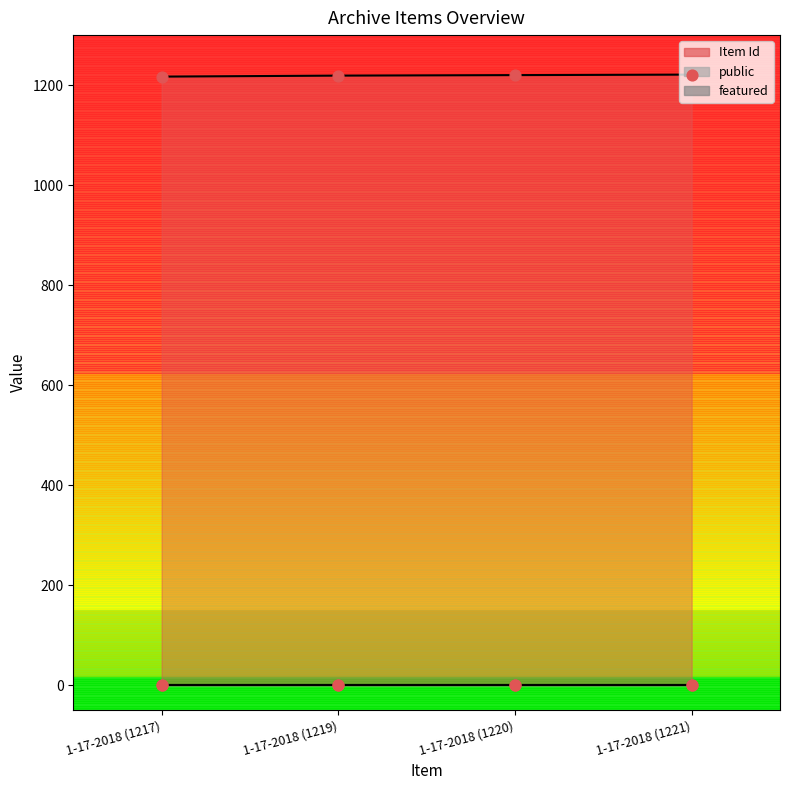

Which series has the largest total across all categories?

Item Id